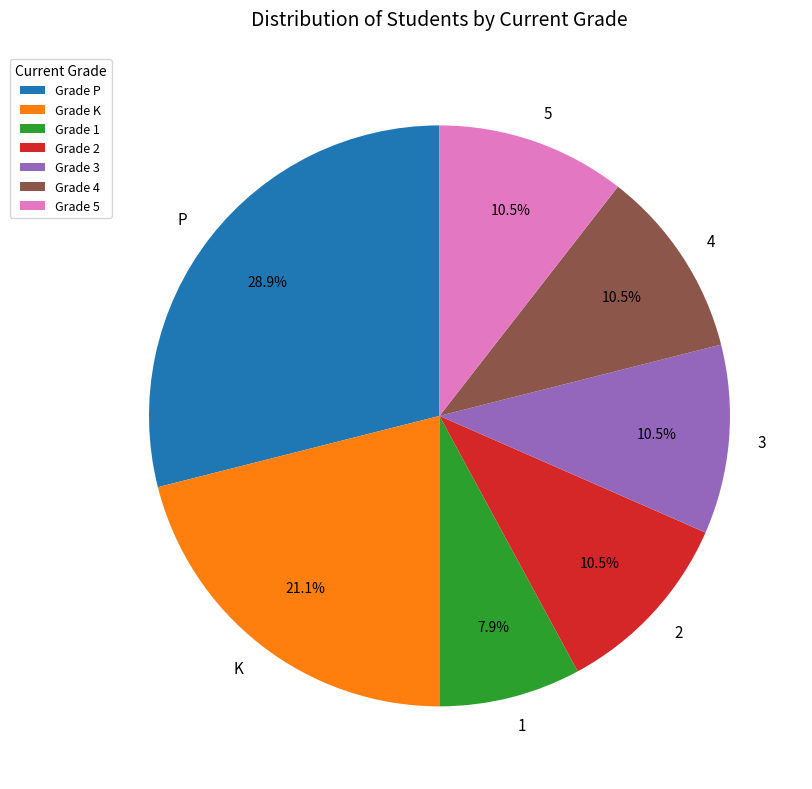

Approximately how many times larger is the value at K compared to 1?

2.7